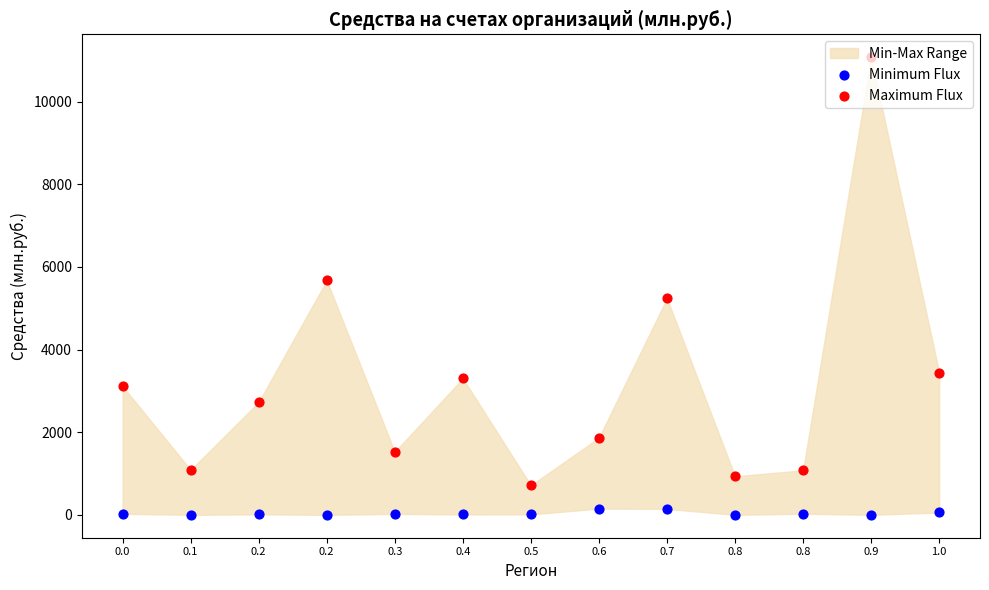

What is the total value across all series at 0.6?

2017